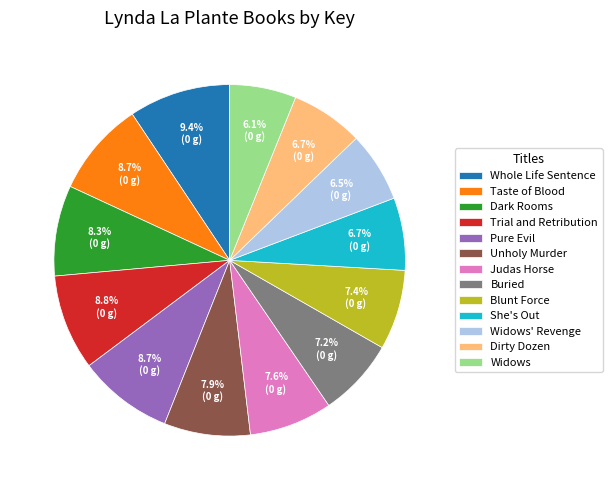

To the nearest percent, what portion does Widows' Revenge represent?

6%